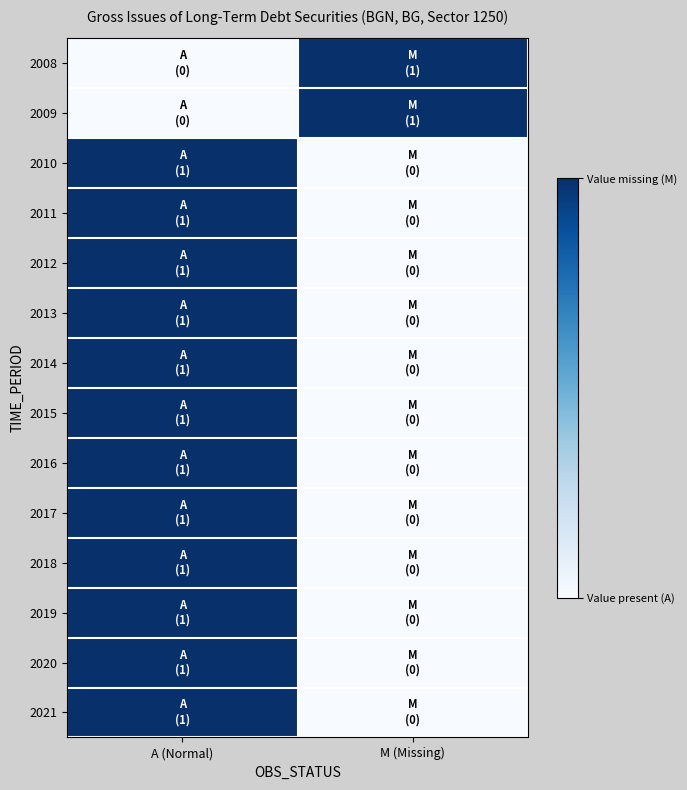

What is the maximum value shown in the chart?

1